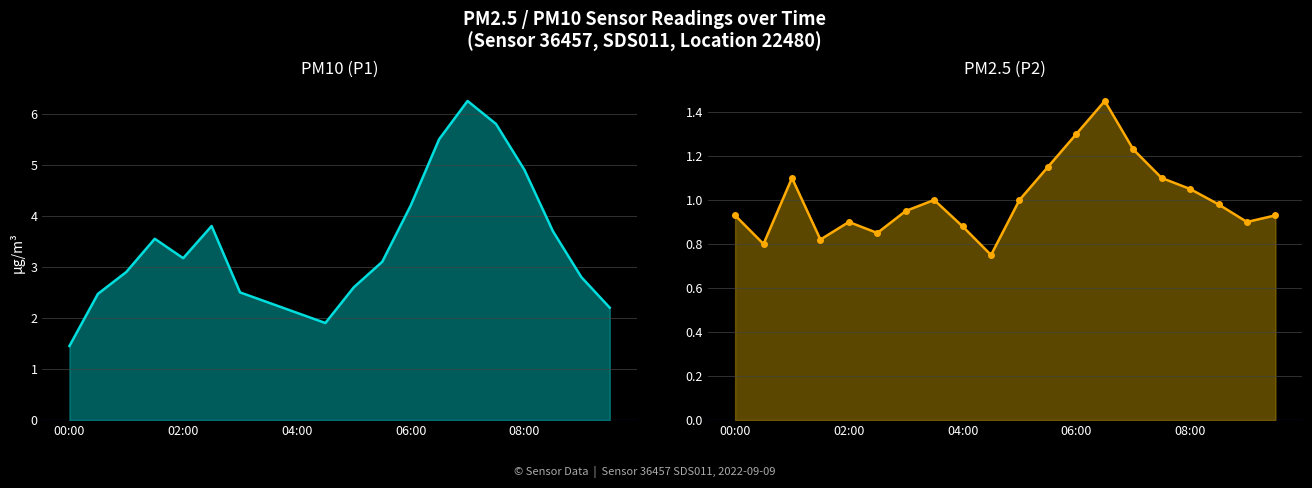

The value of P2 at 18 is 1.5. True or false?

False